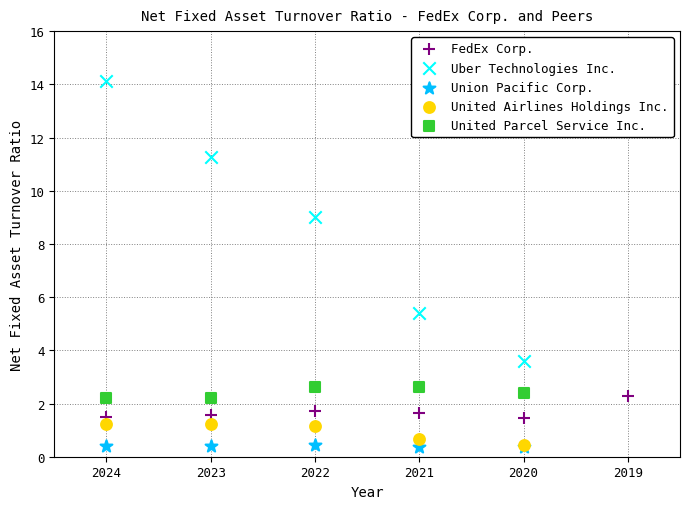

Which series has the largest Y range (max minus min)?

Uber Technologies Inc.